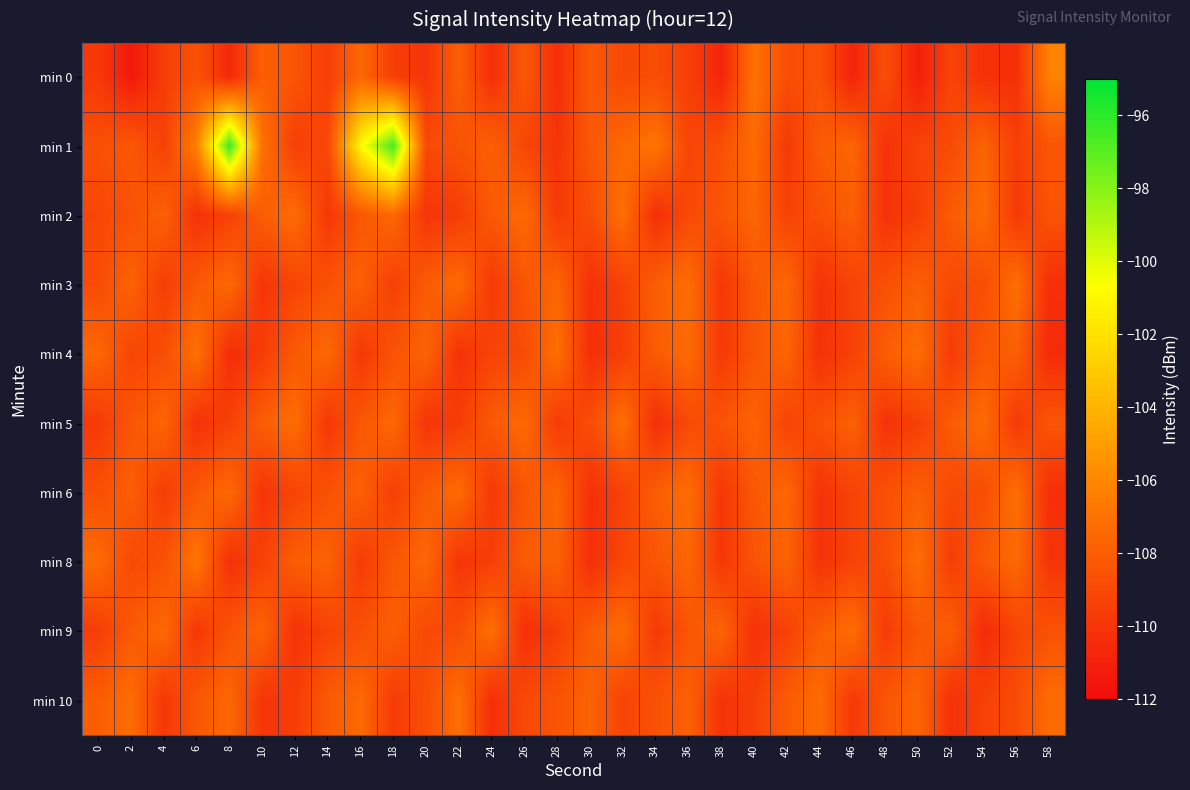

At 34, list the series in order from smallest to largest.

min 2, min 5, min 9, min 0, min 10, min 8, min 4, min 3, min 6, min 1